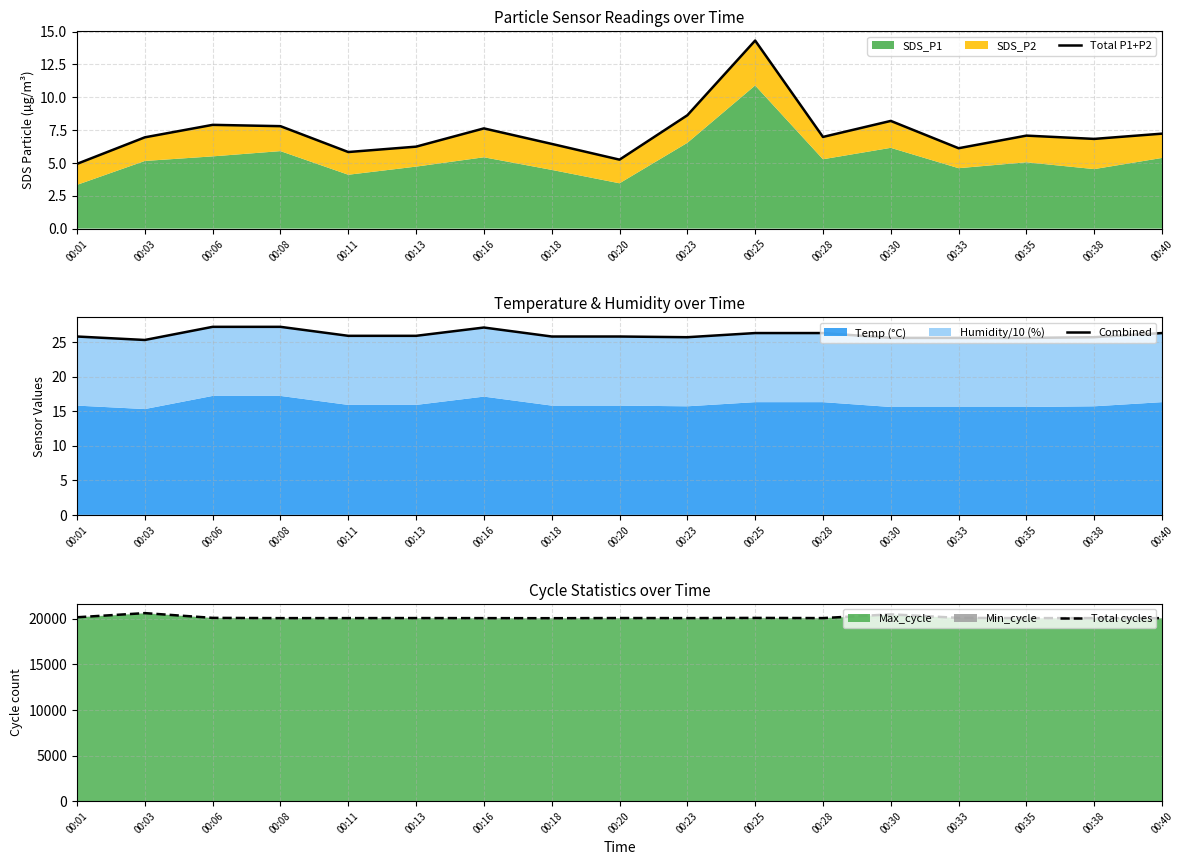

Which has a higher value, 00:35 or 00:08?

00:08